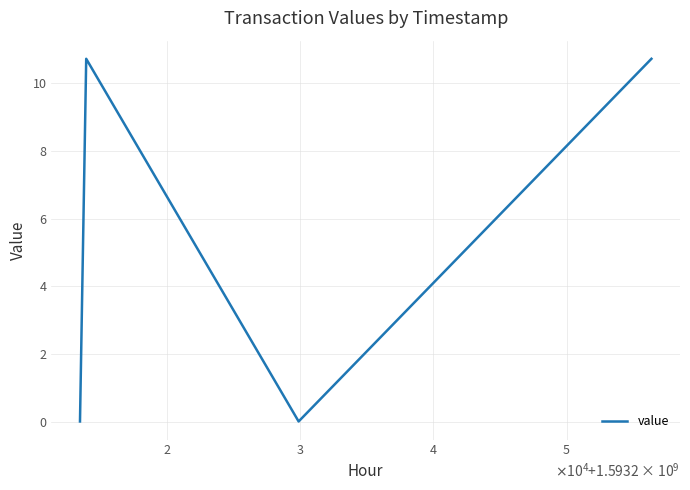

What is the greatest value displayed?

10.7